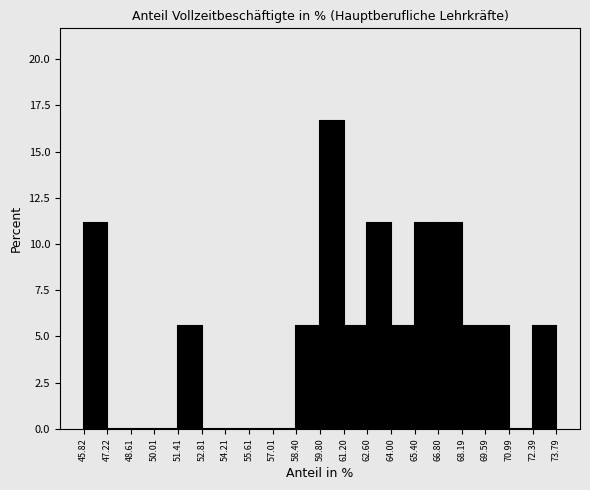

Reading left to right, list every bar in this chart as the range it spans on the x-axis followed by its height. The values are not printed on the chart, so give them approximately, as read against the axis.

45.82 to 47.22: 11.0
47.22 to 48.61: 0
48.61 to 50.01: 0
50.01 to 51.41: 0
51.41 to 52.81: 5.5
52.81 to 54.21: 0
54.21 to 55.61: 0
55.61 to 57.01: 0
57.01 to 58.40: 0
58.40 to 59.80: 5.5
59.80 to 61.20: 16.5
61.20 to 62.60: 5.5
62.60 to 64.00: 11.0
64.00 to 65.40: 5.5
65.40 to 66.80: 11.0
66.80 to 68.19: 11.0
68.19 to 69.59: 5.5
69.59 to 70.99: 5.5
70.99 to 72.39: 0
72.39 to 73.79: 5.5